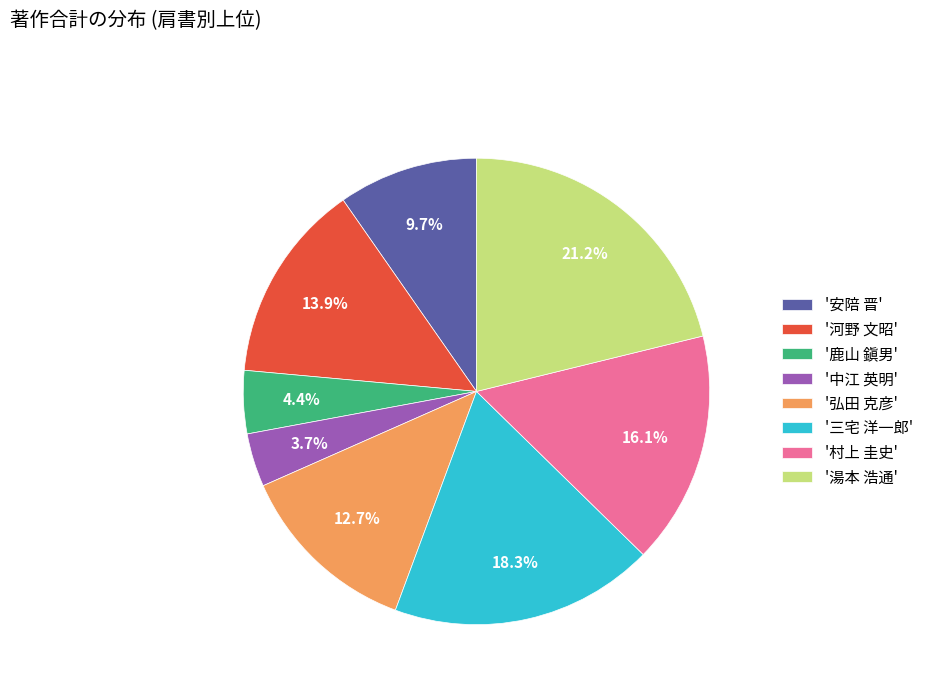

Does any single category account for the majority?

No